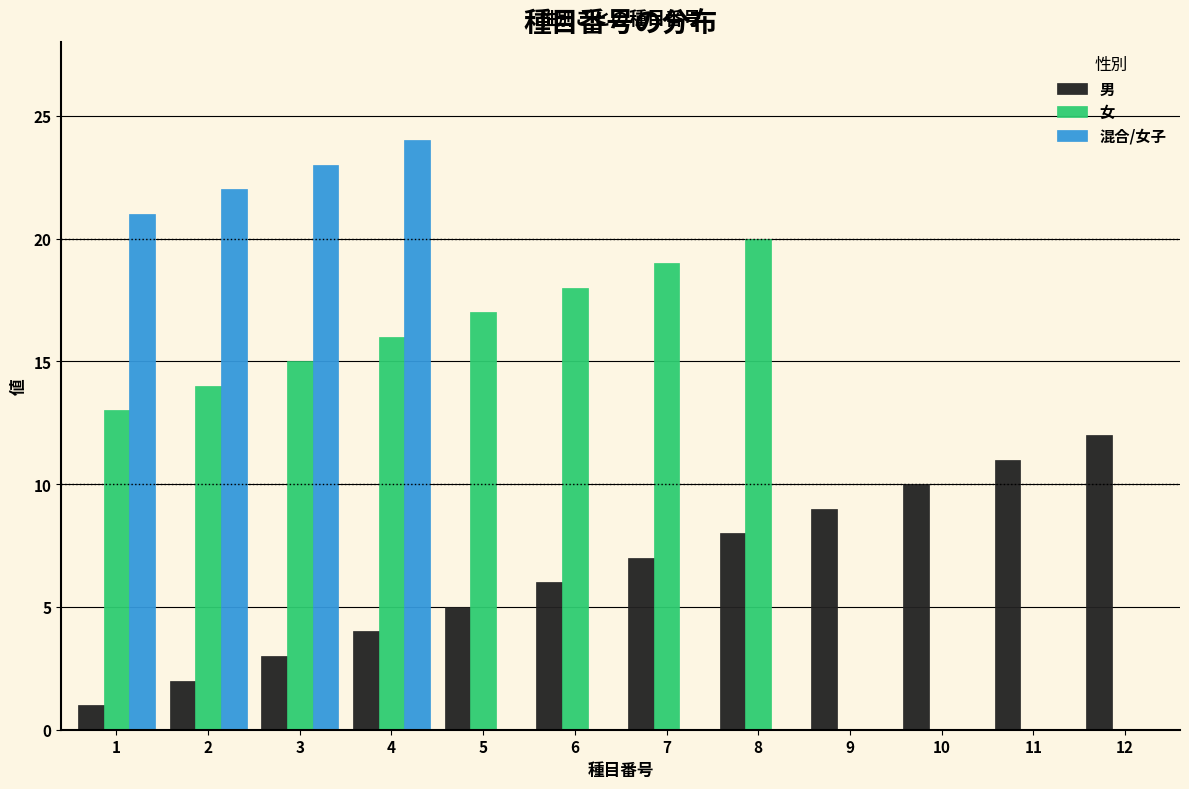

True or false: 男 has a value of 3 at 3.

True